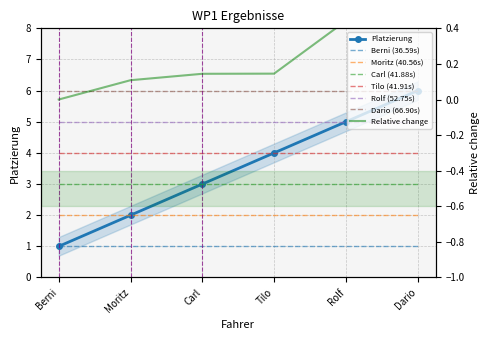

What is the difference between the values at Carl and Tilo?

1